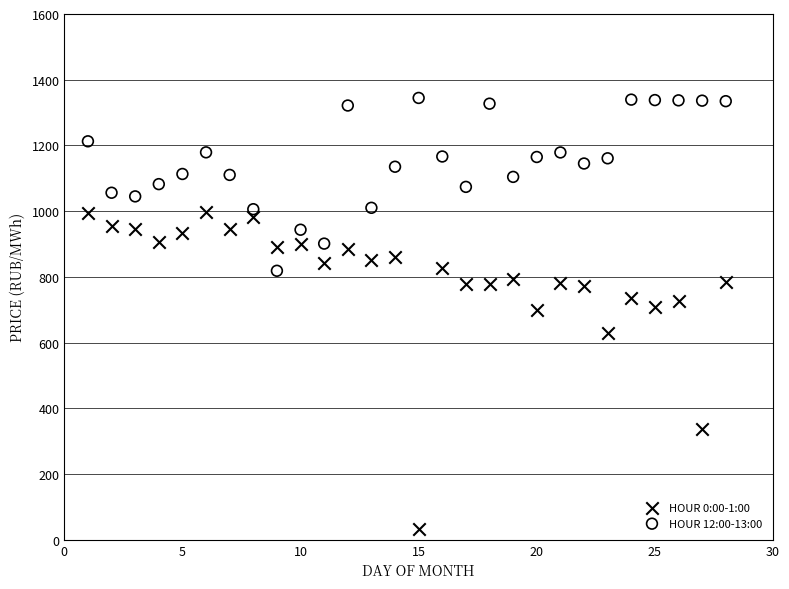

Which series has the largest Y range (max minus min)?

HOUR 0:00-1:00